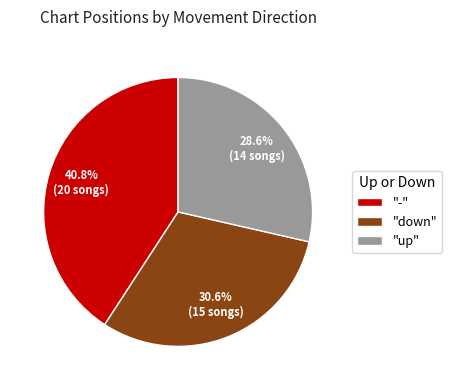

Which slice is the largest?

-